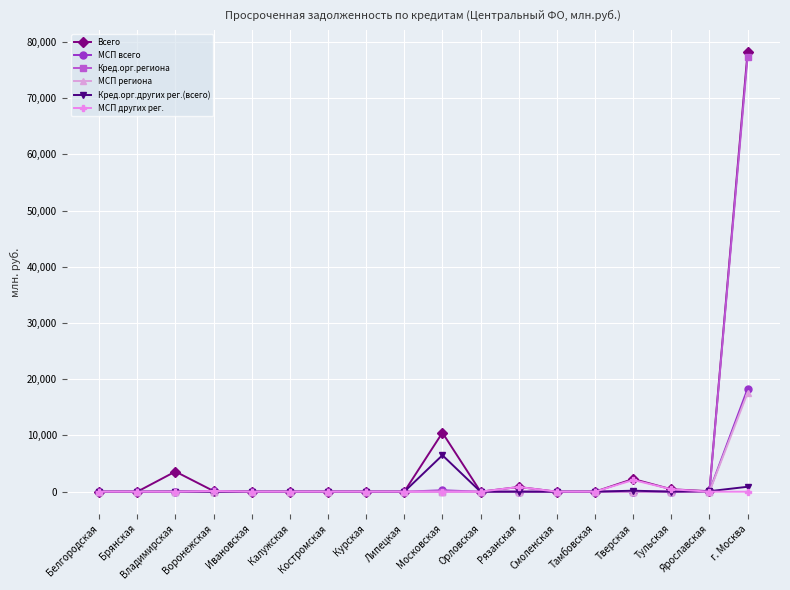

Does the chart have visible grid lines?

Yes